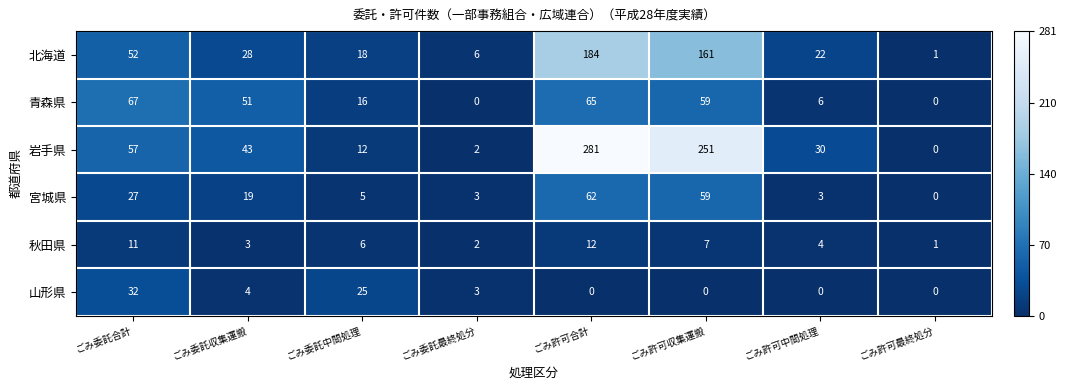

At ごみ委託収集運搬, list the series in order from largest to smallest.

青森県, 岩手県, 北海道, 宮城県, 山形県, 秋田県